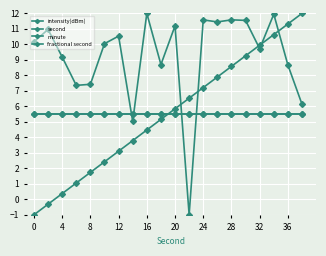

In intensity(dBm), how many points are higher than both neighbors (excluding endpoints)?

7